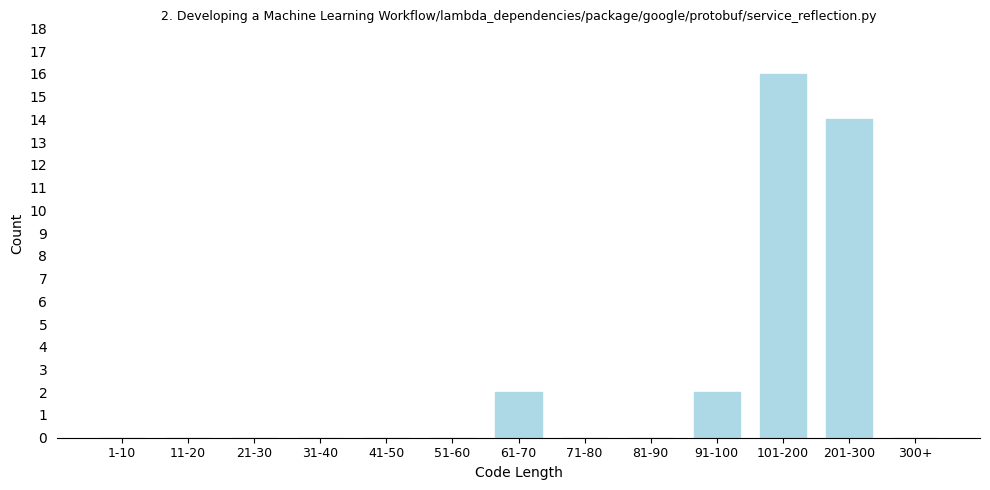

Reading left to right, transcribe all the data shown in this chart.

1-10=0	11-20=0	21-30=0	31-40=0	41-50=0	51-60=0	61-70=2	71-80=0	81-90=0	91-100=2	101-200=16	201-300=14	300+=0